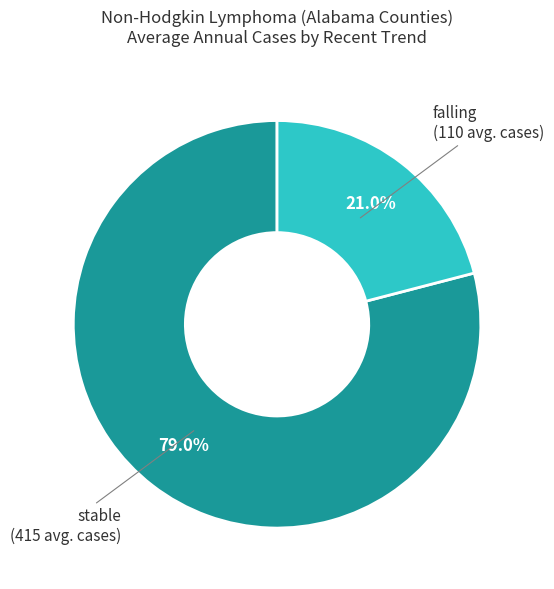

What is the largest slice in the pie chart?

stable